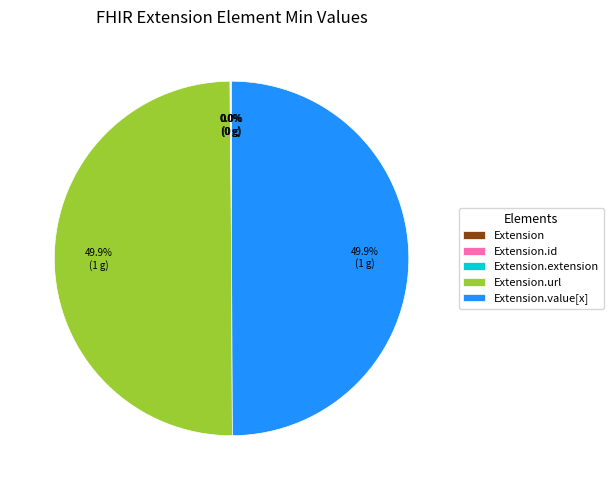

To the nearest percent, what is the average slice percentage?

20%